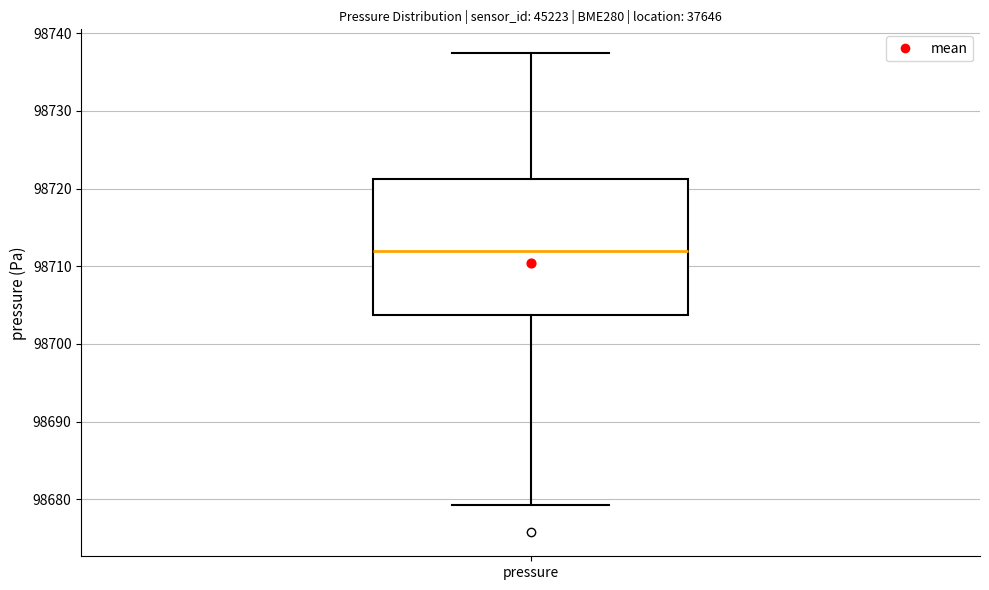

Transcribe this box plot: give where the median line is, the range the box spans, and where the two whiskers end, as read against the y-axis. The values are not printed on the chart, so give them approximately, as read against the axis.

median 98712, box 98704 to 98721, whiskers 98679 to 98737